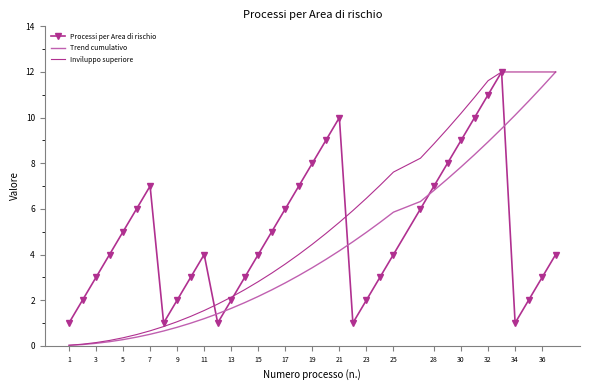

What is the greatest value displayed?

12.0